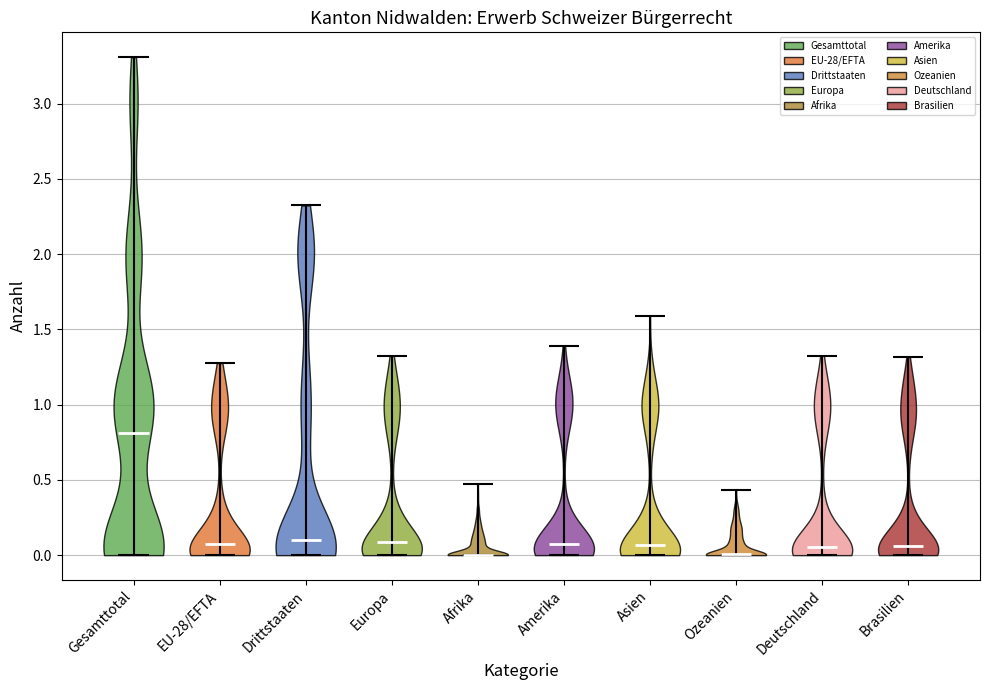

Reading left to right, read every violin against the y-axis: where its median line is, and the lowest and highest points it reaches. The values are not printed on the chart, so give them approximately, as read against the axis.

Gesamttotal: median line 0.80, lowest point 0.00, highest point 3.30
EU-28/EFTA: median line 0.05, lowest point 0.00, highest point 1.30
Drittstaaten: median line 0.10, lowest point 0.00, highest point 2.30
Europa: median line 0.10, lowest point 0.00, highest point 1.30
Afrika: median line 0.00, lowest point 0.00, highest point 0.45
Amerika: median line 0.10, lowest point 0.00, highest point 1.40
Asien: median line 0.05, lowest point 0.00, highest point 1.60
Ozeanien: median line 0.00, lowest point 0.00, highest point 0.45
Deutschland: median line 0.05, lowest point 0.00, highest point 1.35
Brasilien: median line 0.05, lowest point 0.00, highest point 1.30